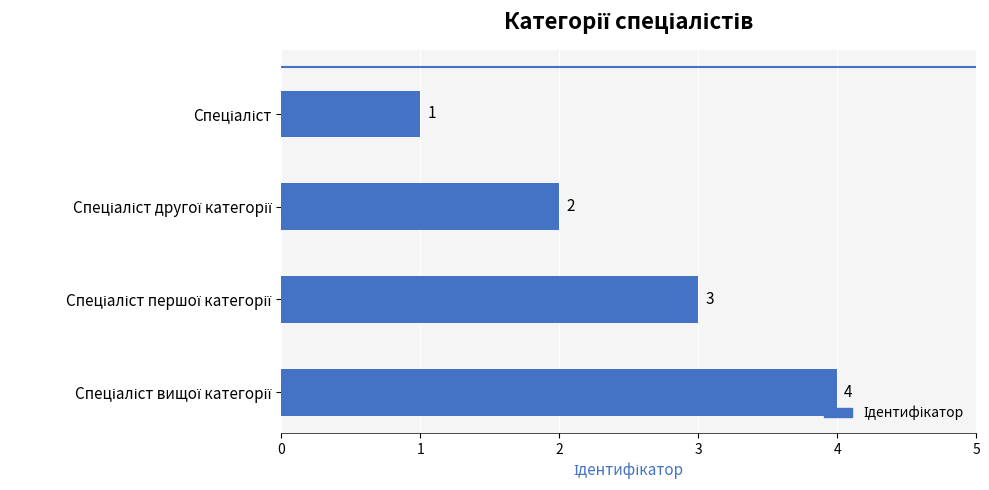

What is the value of the 3rd bar from the top?

3